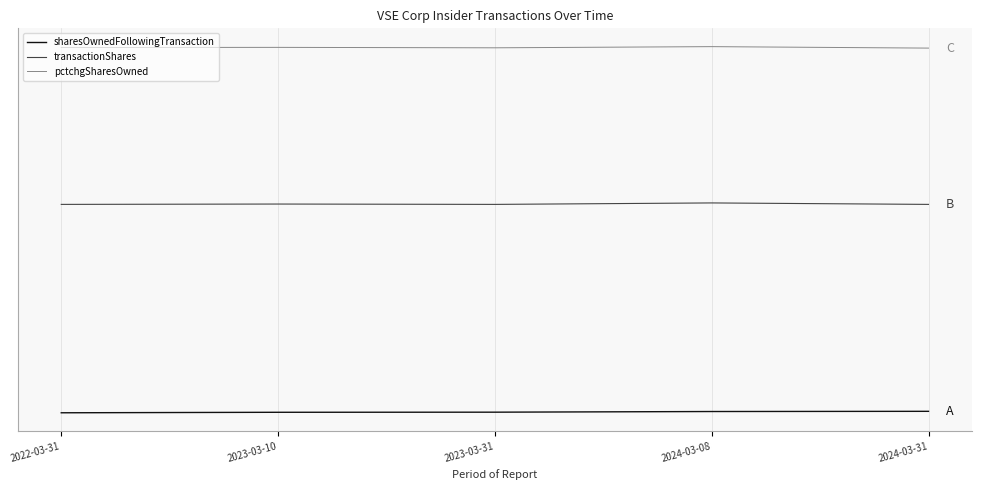

True or false: transactionShares and sharesOwnedFollowingTransaction cross at least once.

False